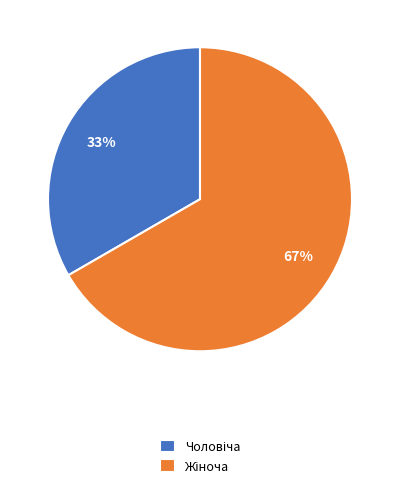

To the nearest percent, what is the average slice percentage?

50%